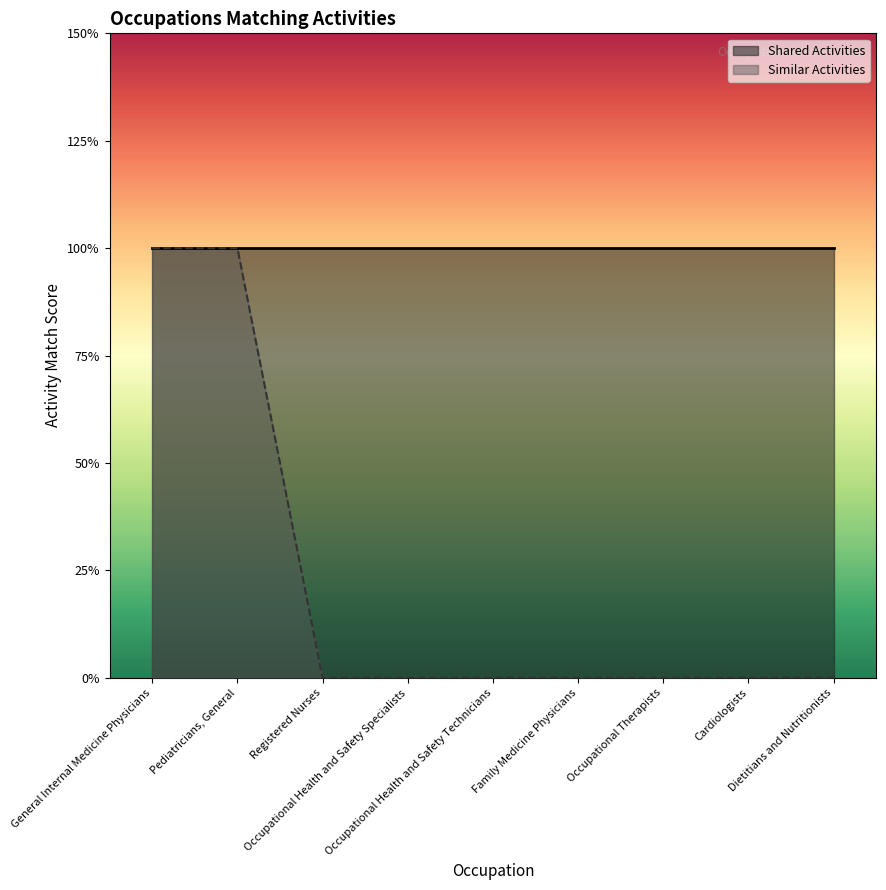

What is the label of the 8th point from the right?

Pediatricians, General